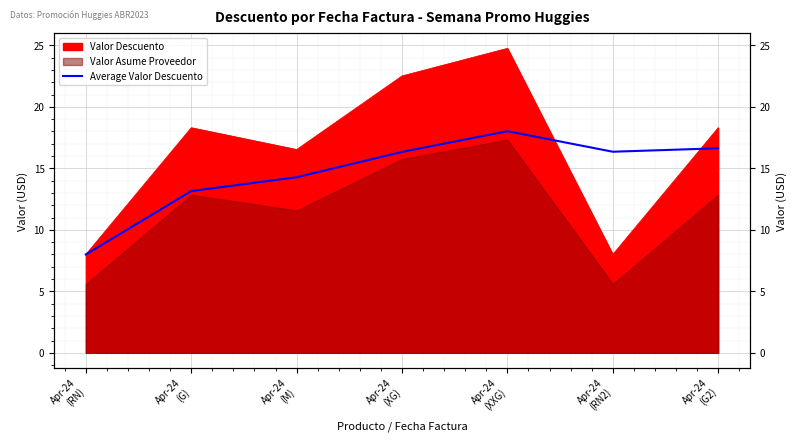

At which category does the chart reach its minimum across all series?

Apr-24
(RN)